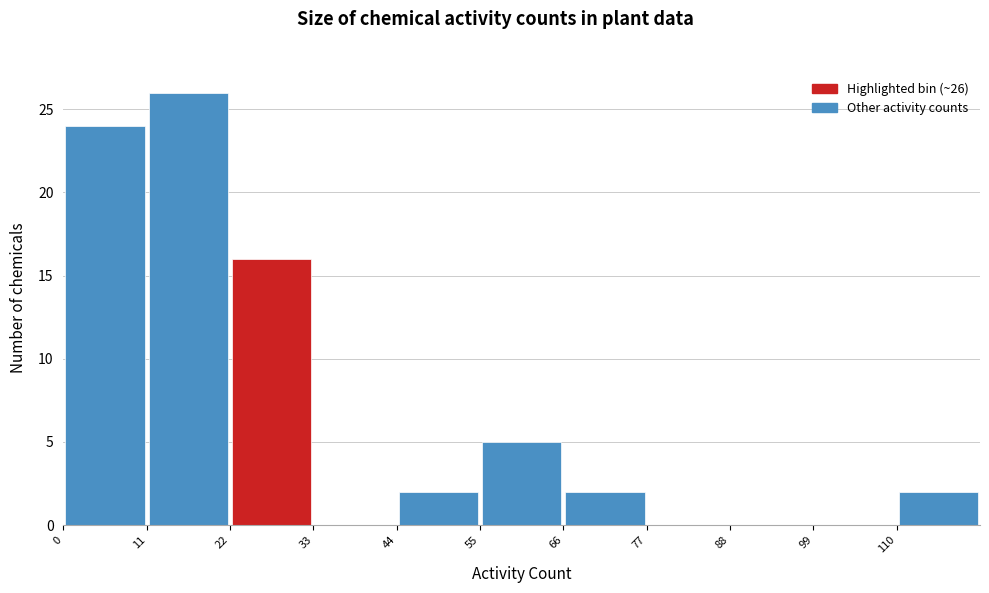

Over which range of the x-axis is the bar tallest?

11 to 22